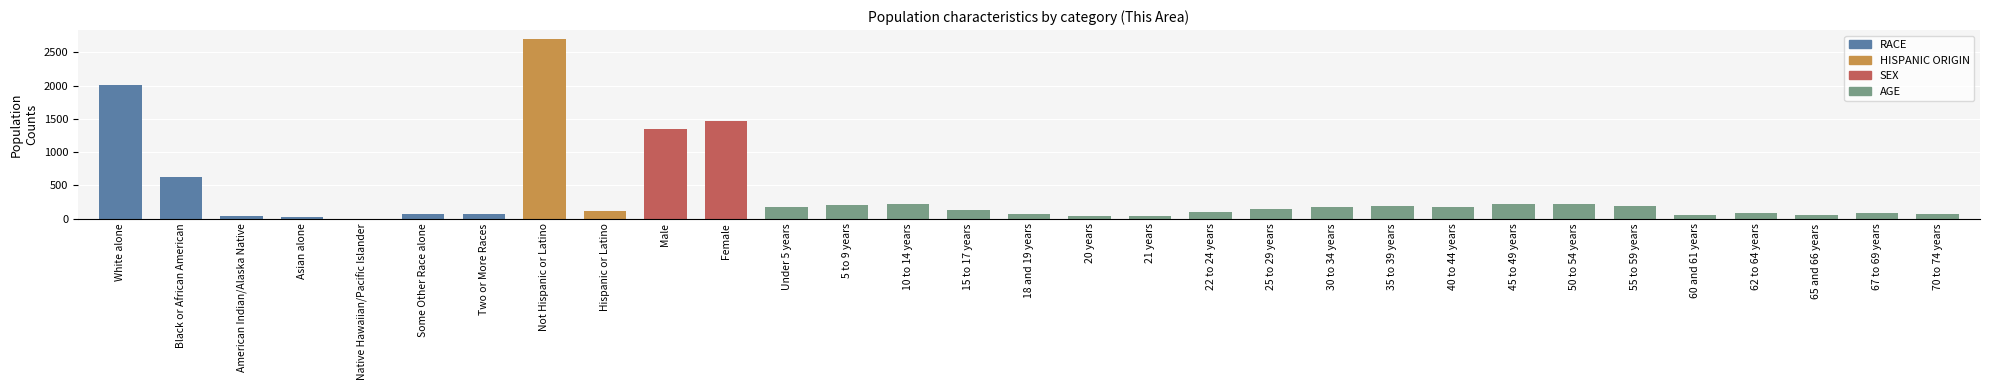

Which category has the highest value across all series?

Not Hispanic or Latino